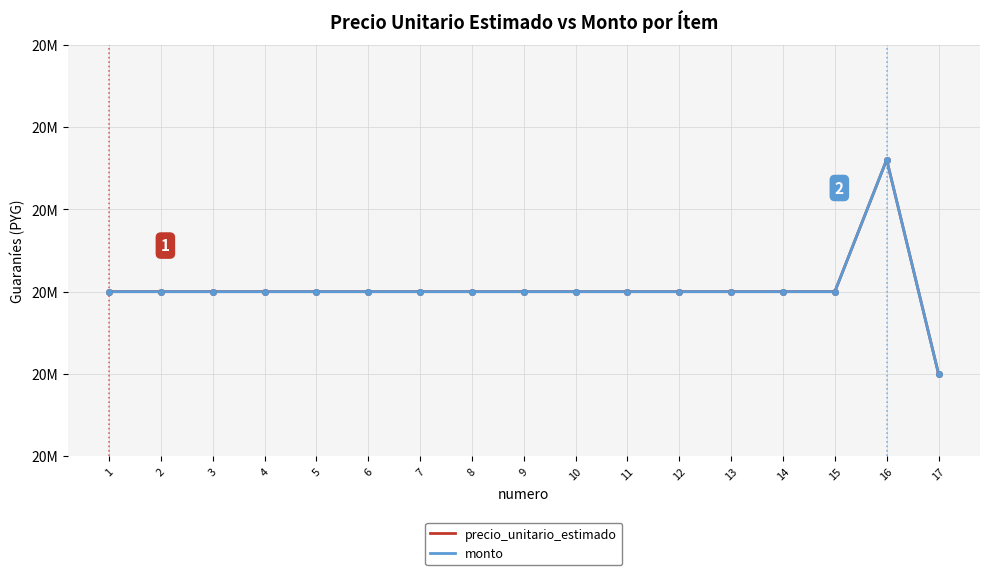

Rank the categories by monto value from lowest to highest.

17, 1, 2, 3, 4, 5, 6, 7, 8, 9, 10, 11, 12, 13, 14, 15, 16